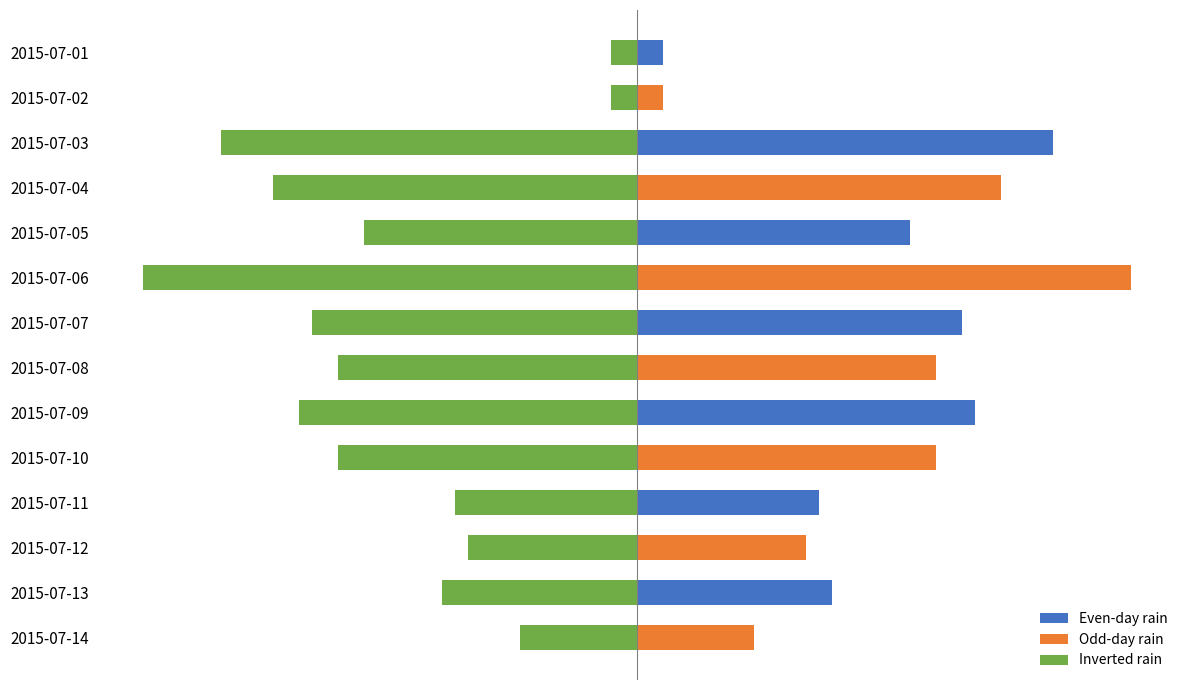

What is the difference between the second highest and second lowest values in the Even-day rain series?

2.6